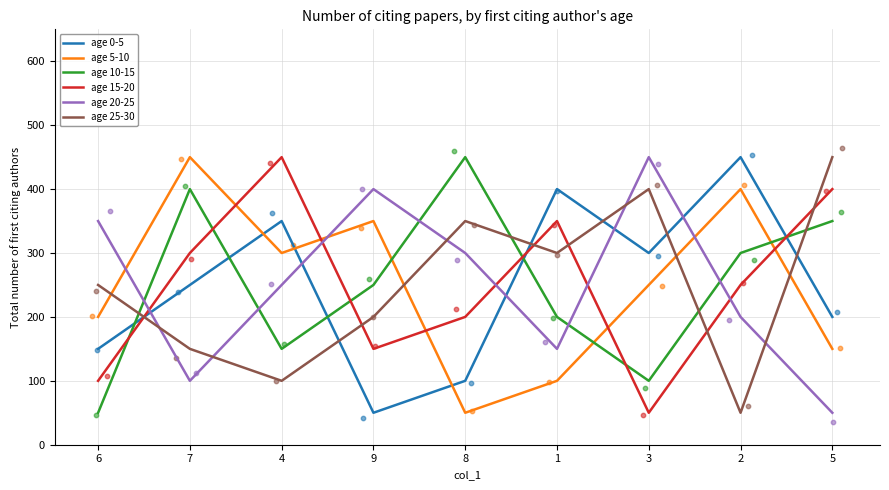

Which series reaches the minimum Y coordinate?

age 0-5